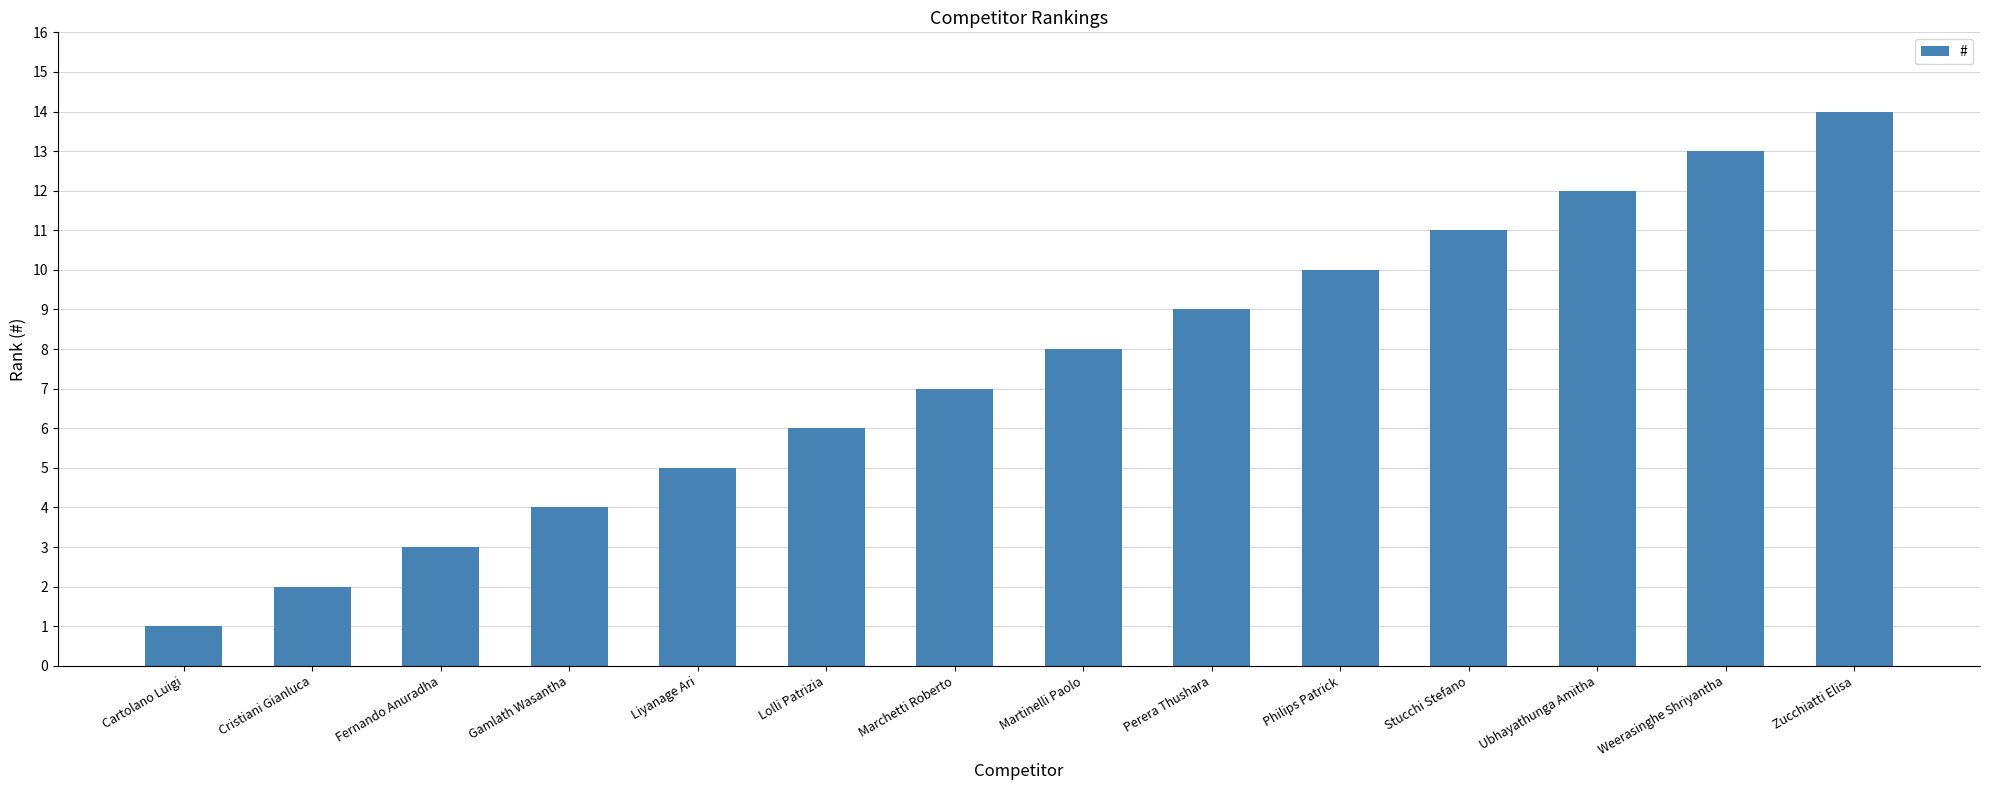

Reading right to left, list all the values displayed in this chart.

Zucchiatti Elisa=14	Weerasinghe Shriyantha=13	Ubhayathunga Amitha=12	Stucchi Stefano=11	Philips Patrick=10	Perera Thushara=9	Martinelli Paolo=8	Marchetti Roberto=7	Lolli Patrizia=6	Liyanage Ari=5	Gamlath Wasantha=4	Fernando Anuradha=3	Cristiani Gianluca=2	Cartolano Luigi=1